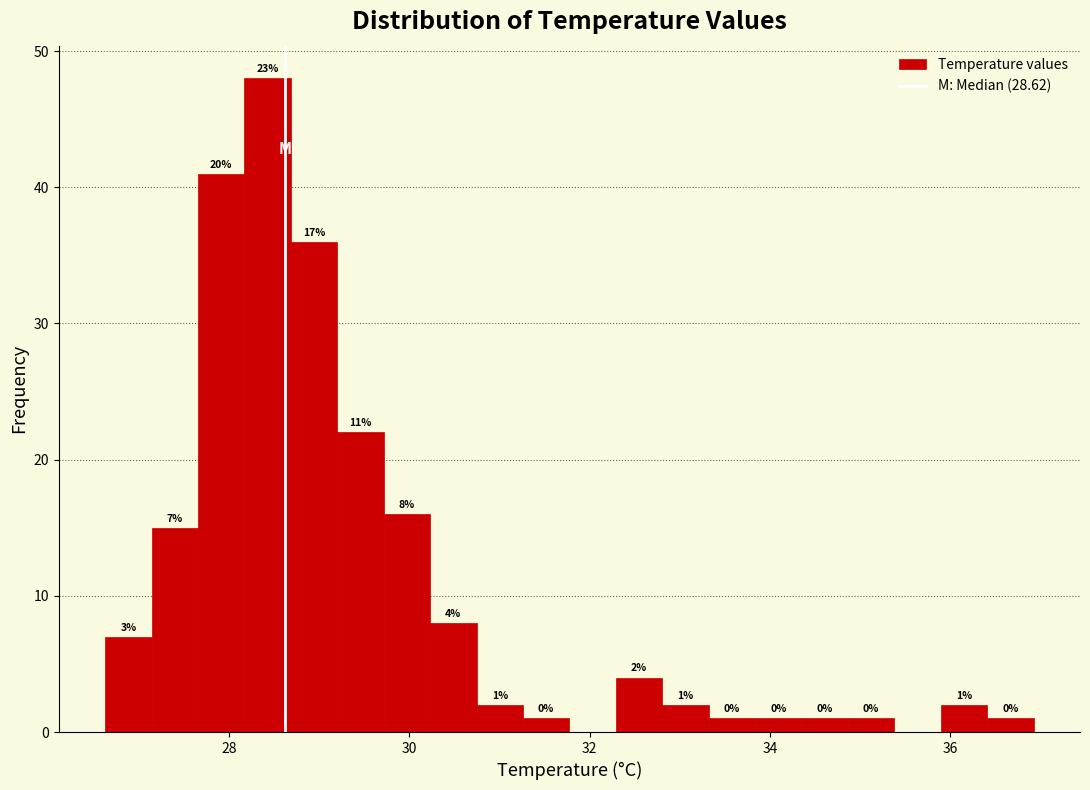

Read against the x-axis, roughly where is the centre of the tallest bar?

28.4